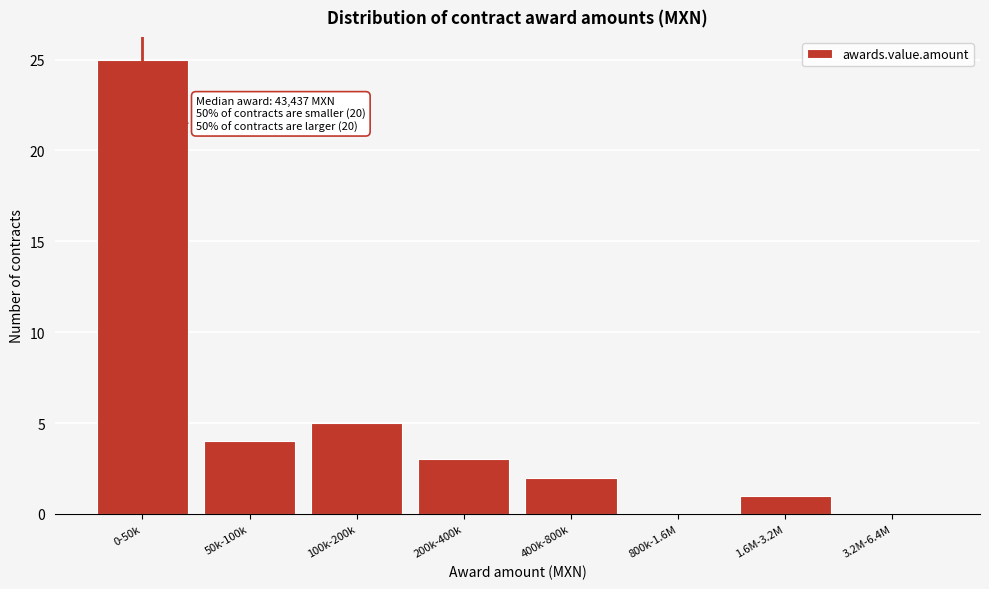

Reading left to right, list all the values displayed in this chart.

0-50k=25	50k-100k=4	100k-200k=5	200k-400k=3	400k-800k=2	800k-1.6M=0	1.6M-3.2M=1	3.2M-6.4M=0